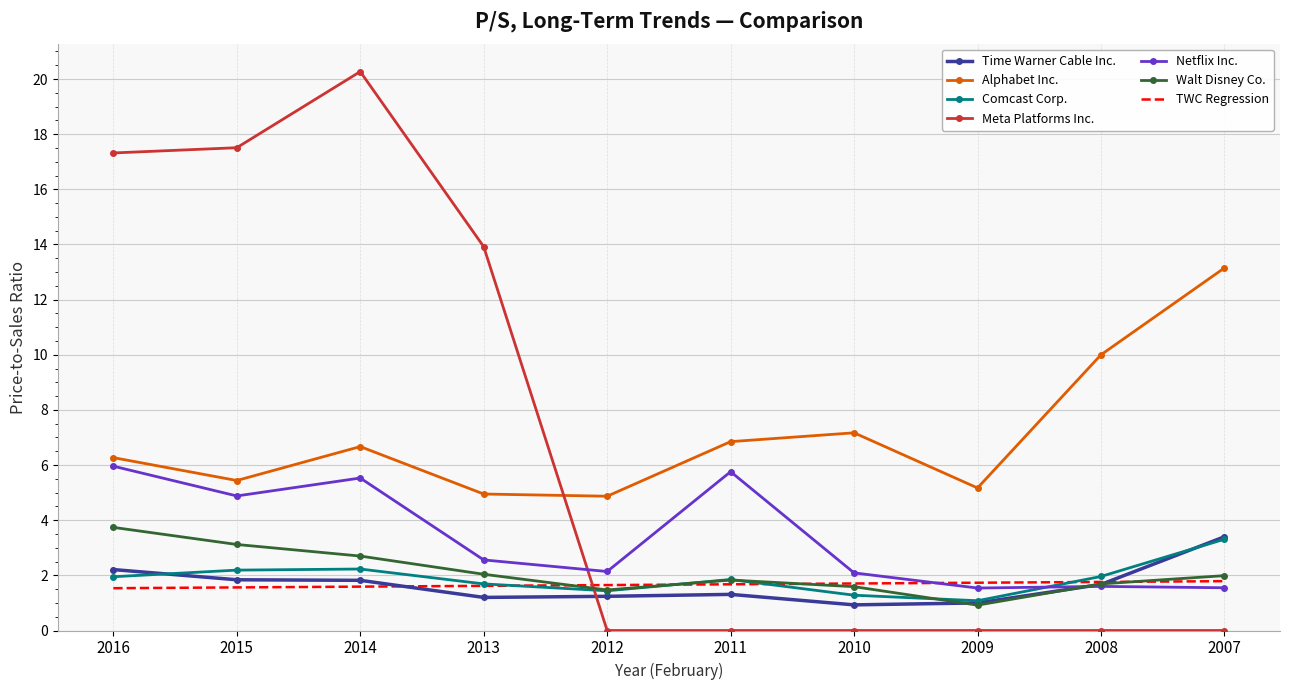

What is the lowest value of the Alphabet Inc. series?

4.9